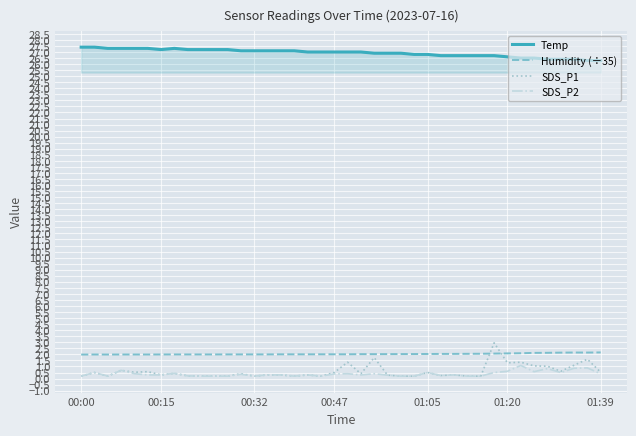

What is the smallest value displayed?

0.2